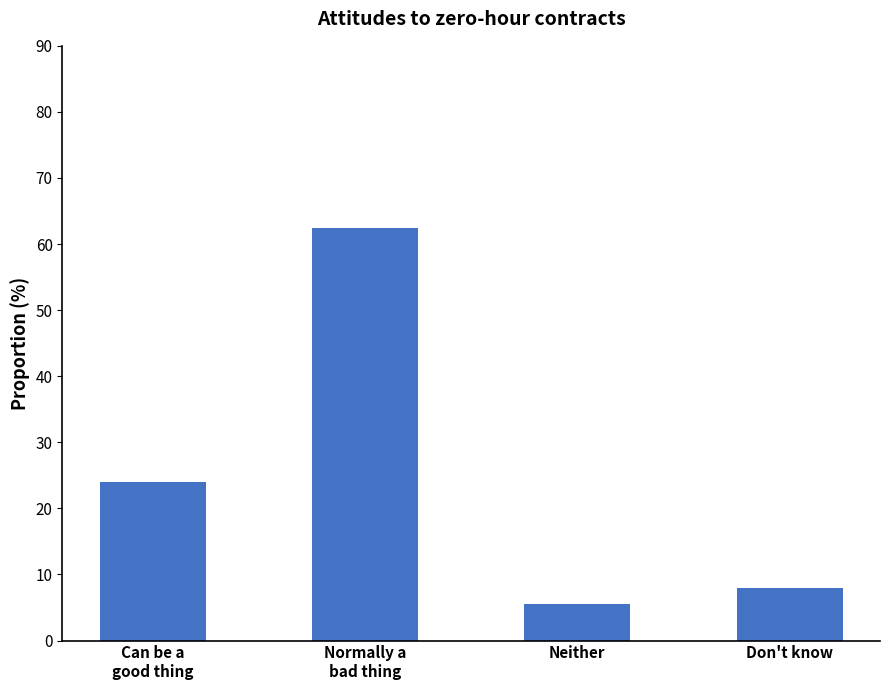

What is the difference between the values at Neither and Normally a
bad thing?

57.0